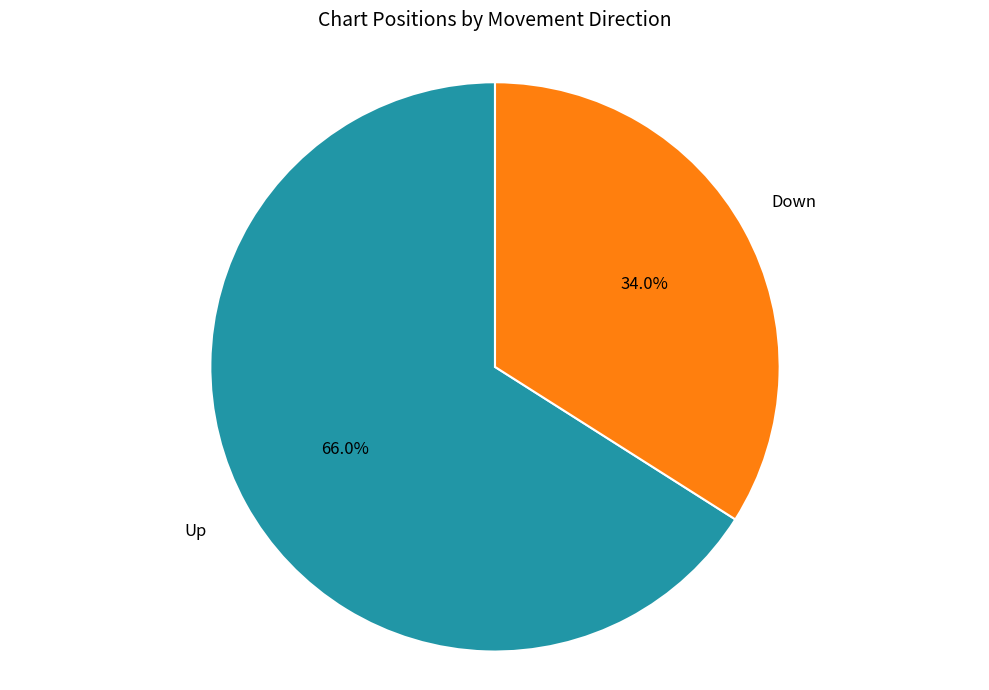

Is there any slice that represents more than half of the pie?

Yes